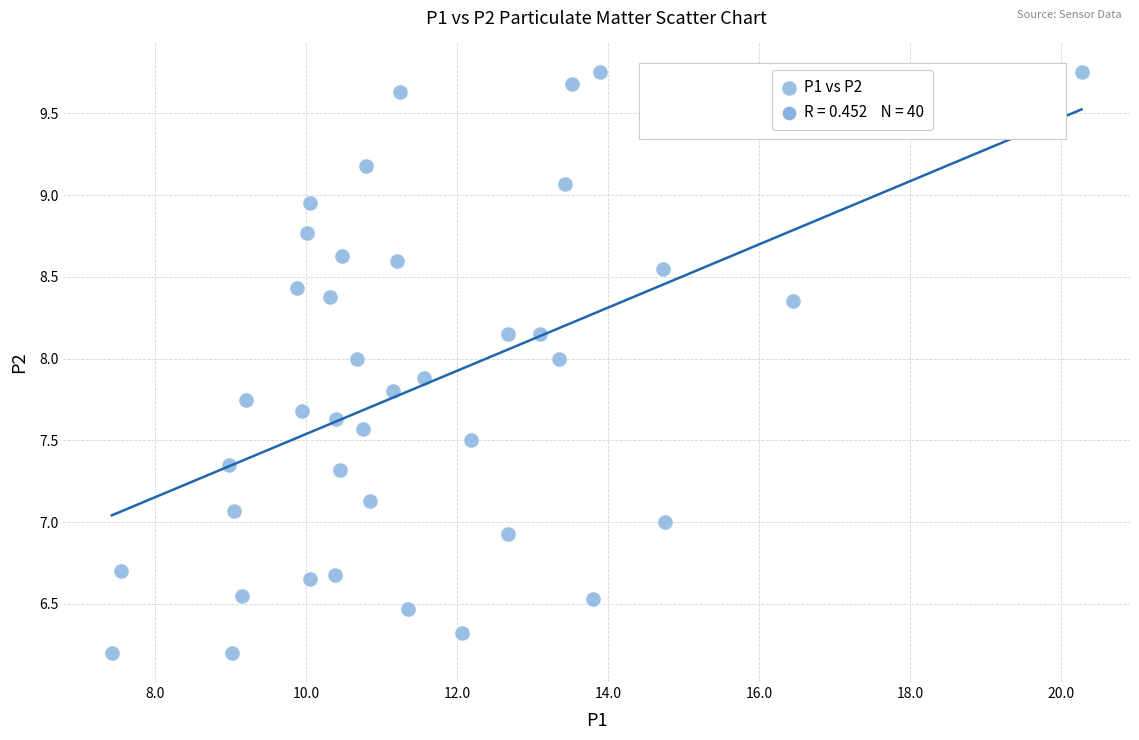

What is the range of X values (max minus min)?

12.8